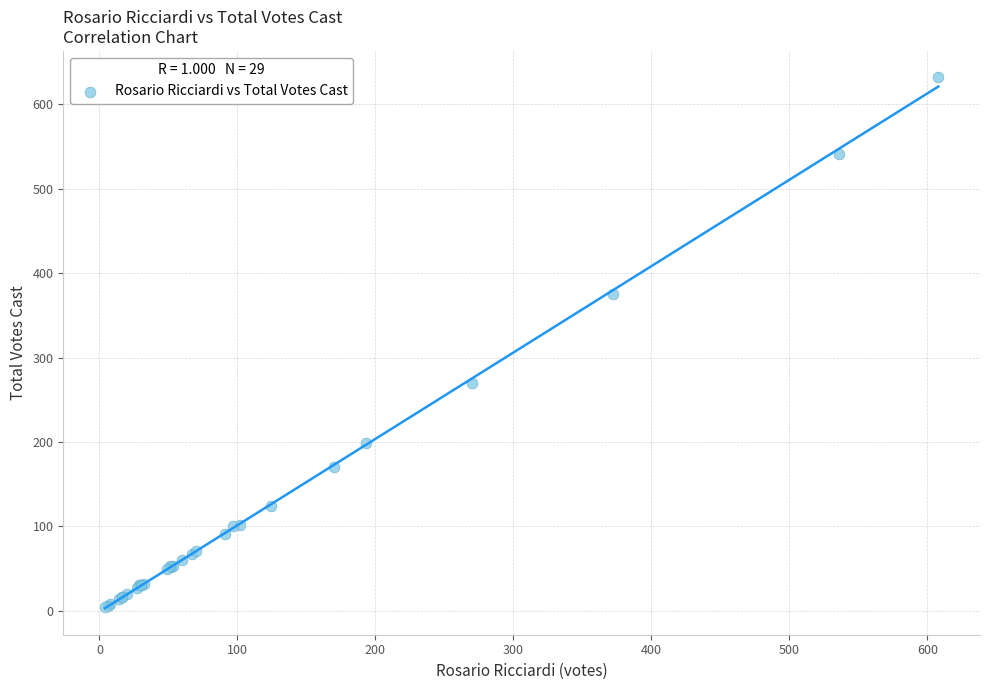

What Y value in the scatter plot is closest to 318?

270